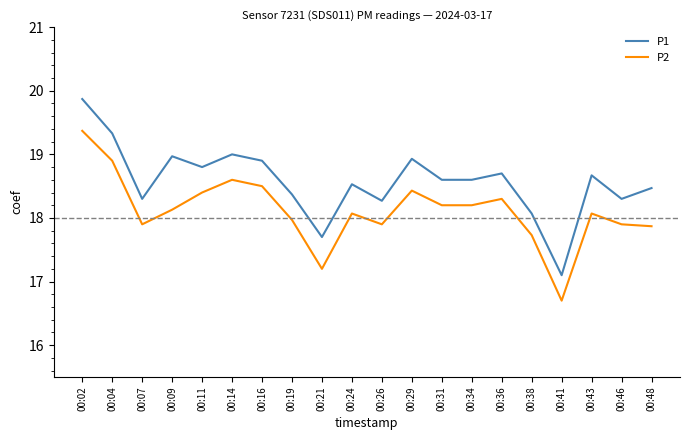

Between 00:09 and 00:31, which series saw the biggest shift?

P1